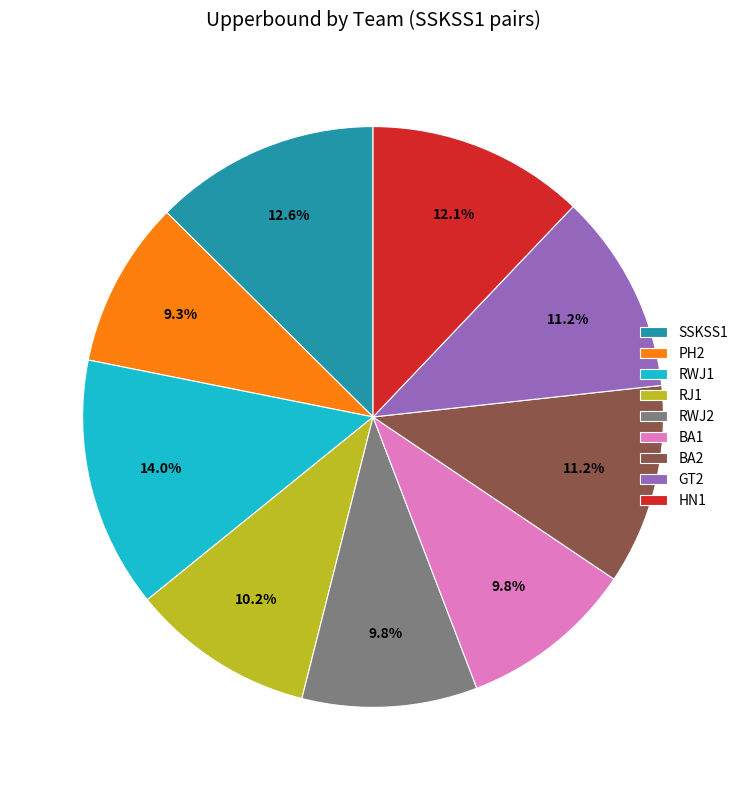

To the nearest percent, what is the difference between the largest and smallest slice percentages?

5%